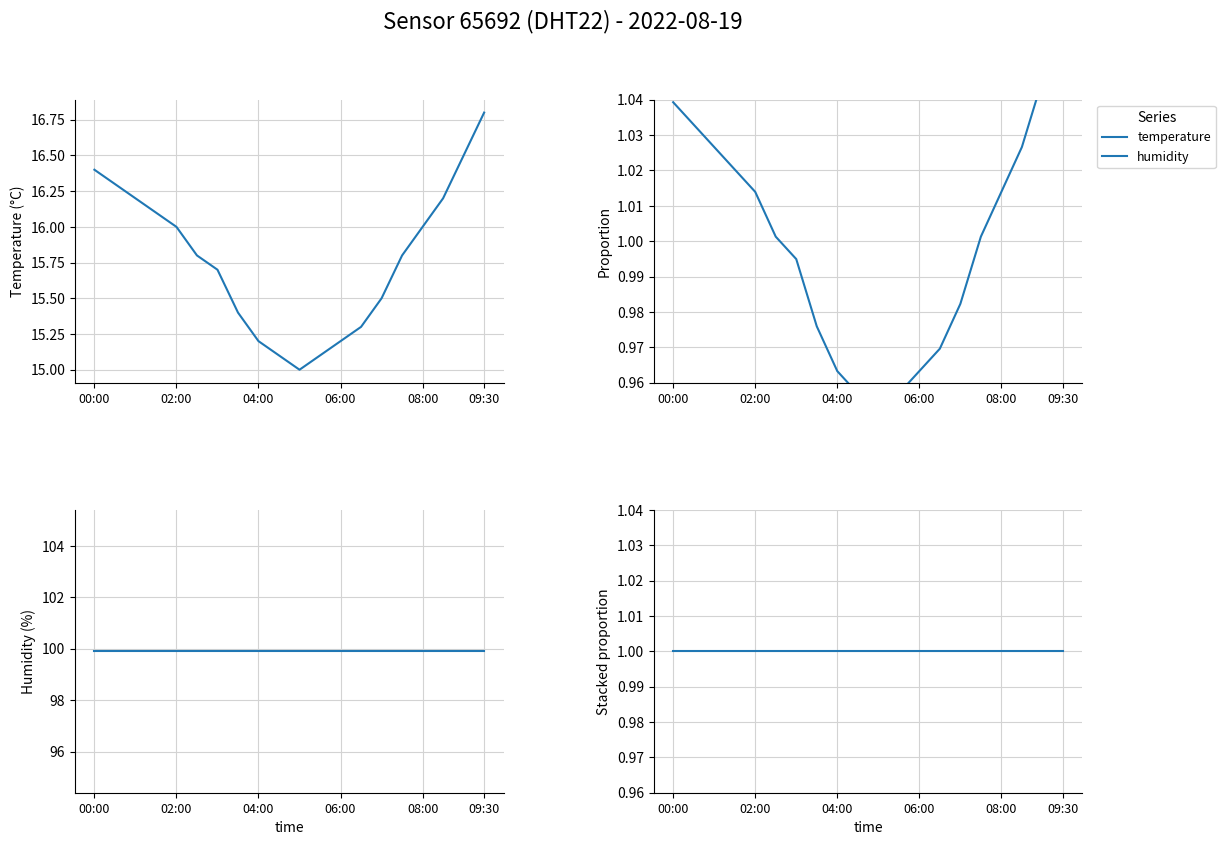

Reading left to right, extract all data points from this chart.

temperature: 1.0	1.0	1.0	1.0	1.0	1.0	1.0	1.0	1.0	1.0	1.0	1.0	1.0	1.0	1.0	1.0	1.0	1.0	1.0	1.1
humidity: 1.0	1.0	1.0	1.0	1.0	1.0	1.0	1.0	1.0	1.0	1.0	1.0	1.0	1.0	1.0	1.0	1.0	1.0	1.0	1.0